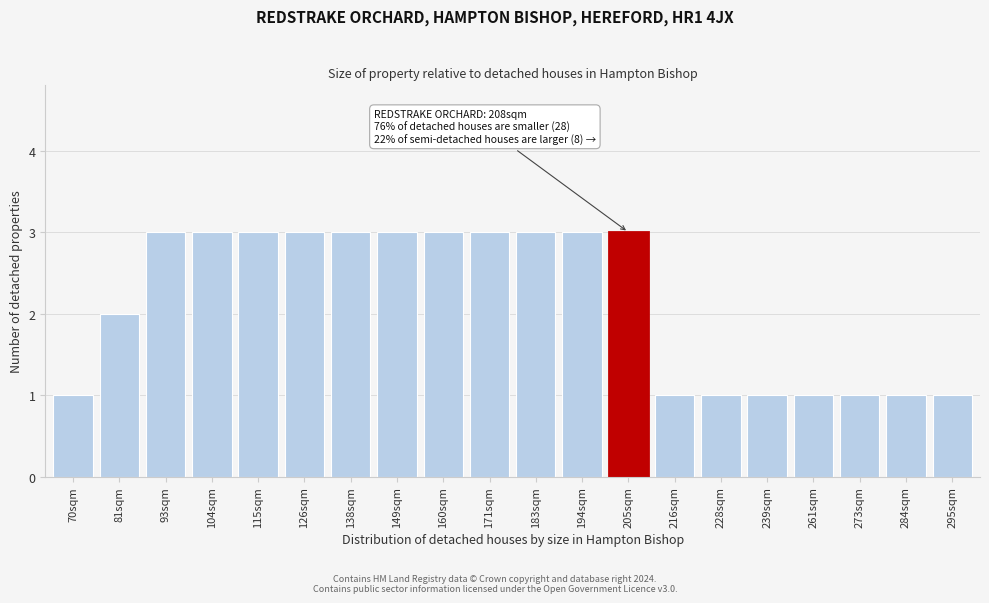

Reading left to right, list all the values displayed in this chart.

70sqm=1	81sqm=2	93sqm=3	104sqm=3	115sqm=3	126sqm=3	138sqm=3	149sqm=3	160sqm=3	171sqm=3	183sqm=3	194sqm=3	205sqm=3	216sqm=1	228sqm=1	239sqm=1	261sqm=1	273sqm=1	284sqm=1	295sqm=1